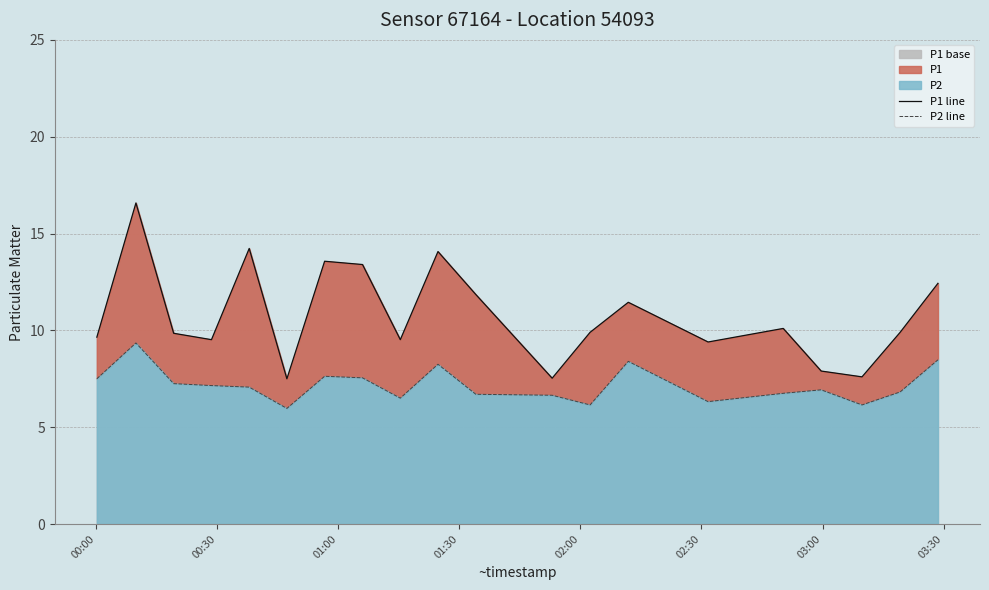

What is the lowest value of the P1 base series?

7.5